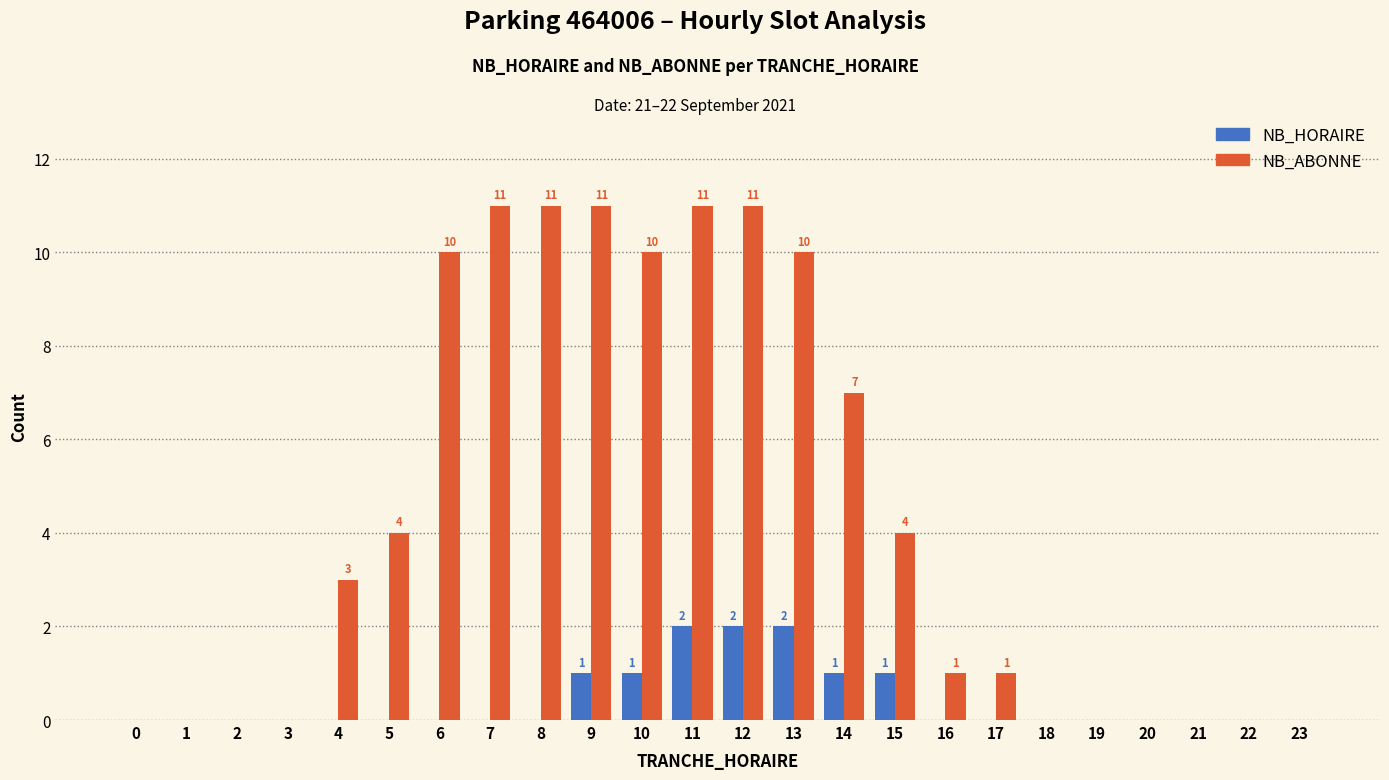

What is the greatest value displayed?

11